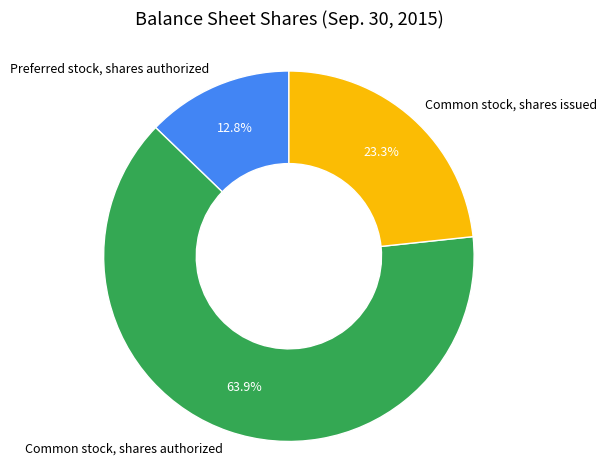

What is the majority slice?

Common stock, shares authorized